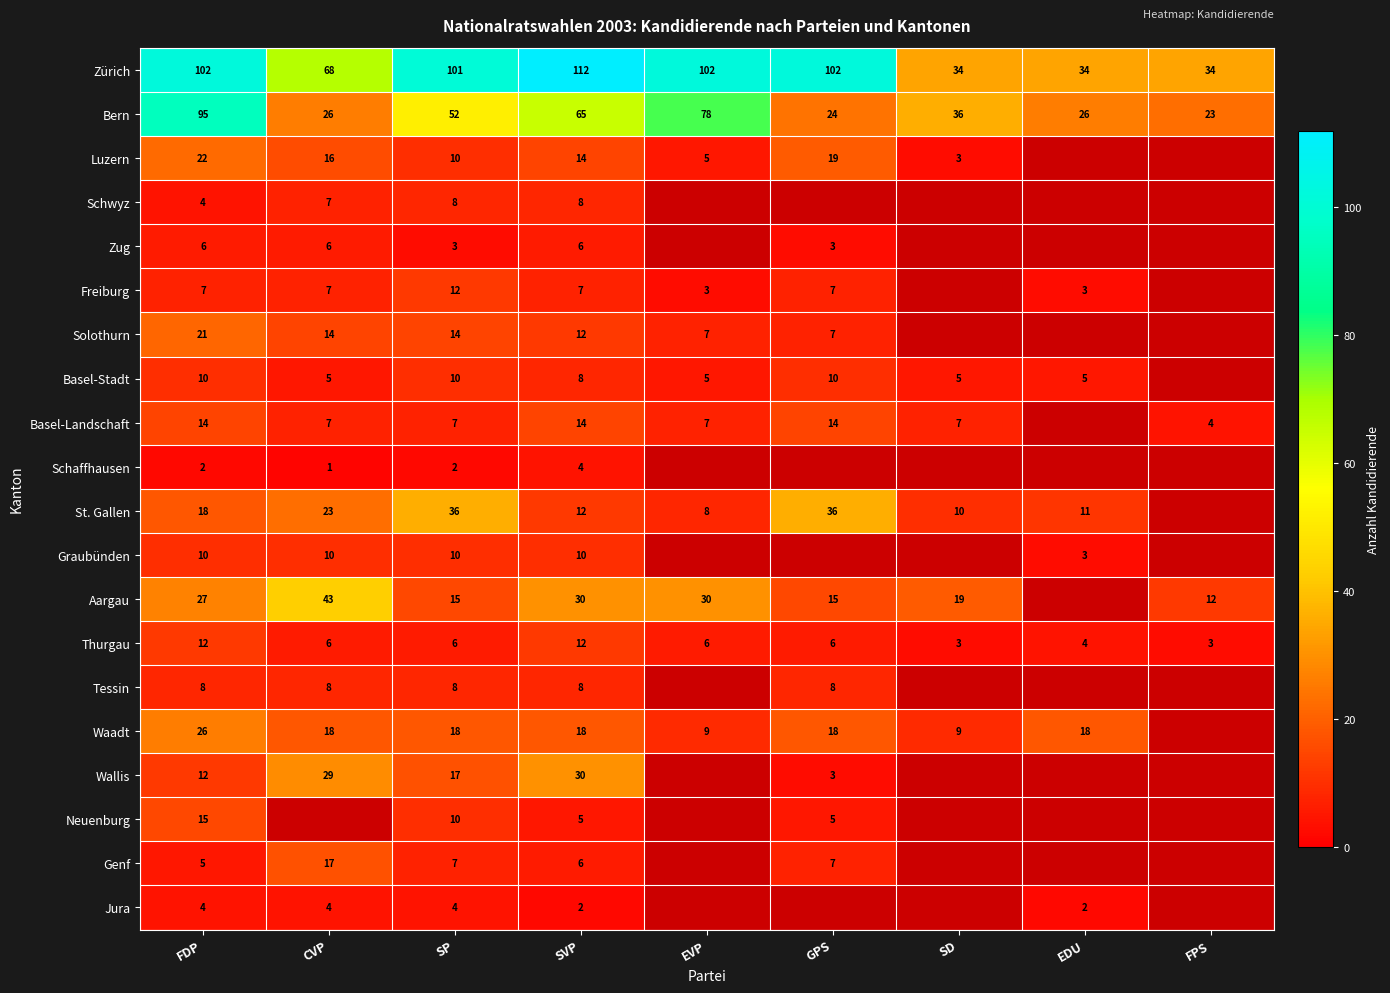

Where does the Zürich series first go above 101?

FDP